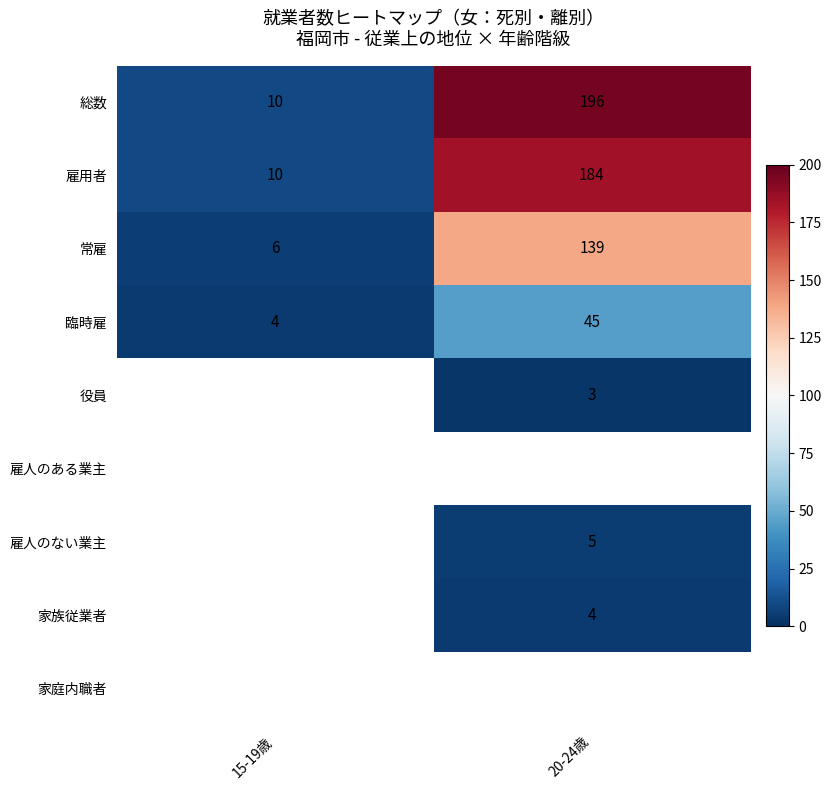

At which category does the chart reach its peak across all series?

20-24歳